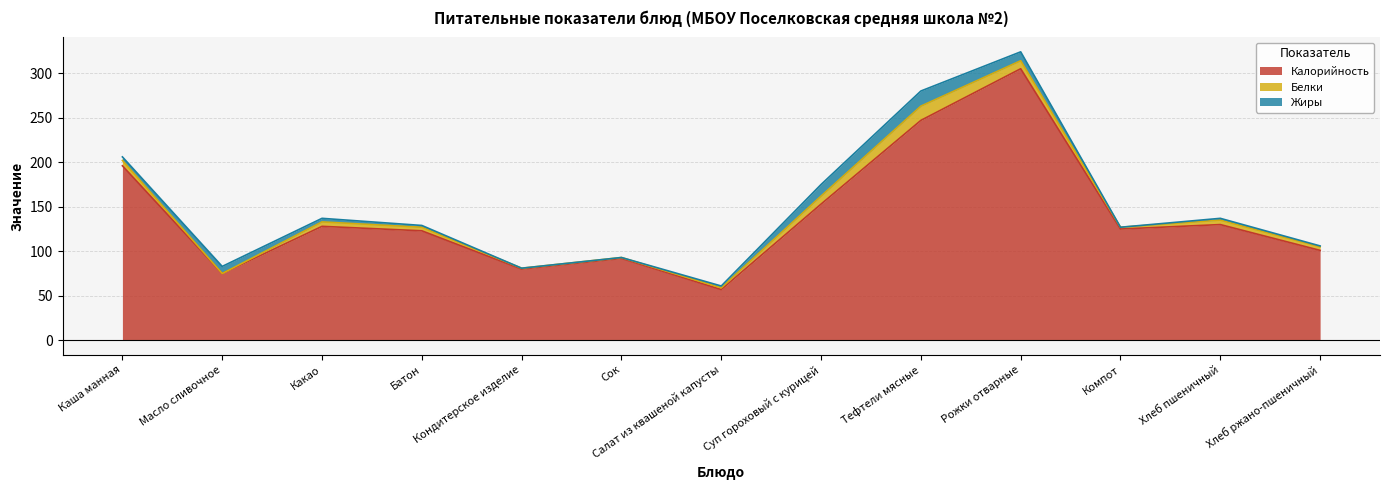

Is it true that Белки equals 0 at Кондитерское изделие?

False